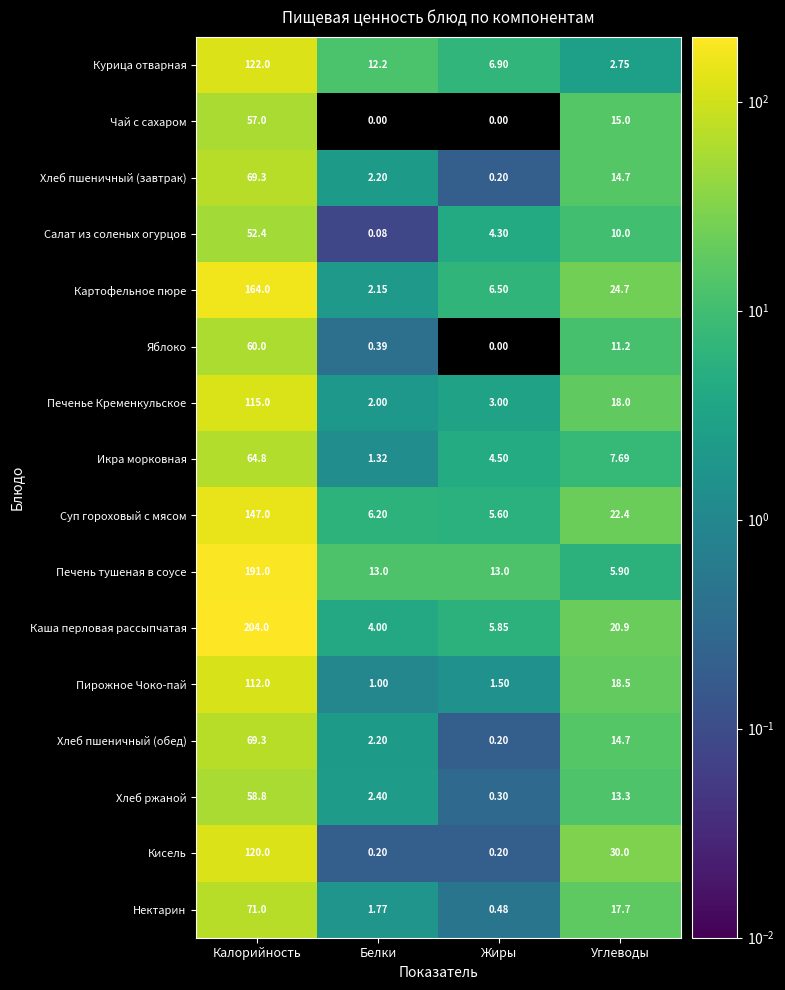

Between Калорийность and Жиры, which series saw the biggest shift?

Каша перловая рассыпчатая